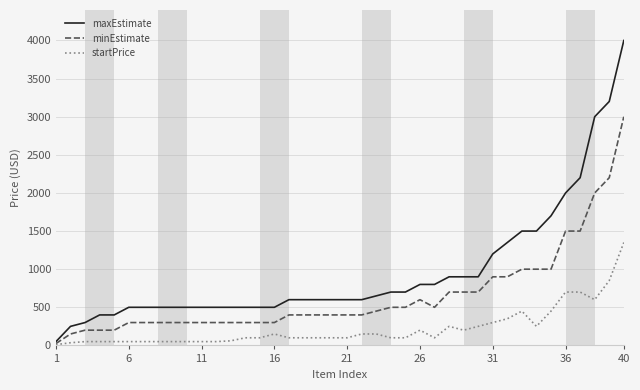

Which series has the widest spread of values?

maxEstimate